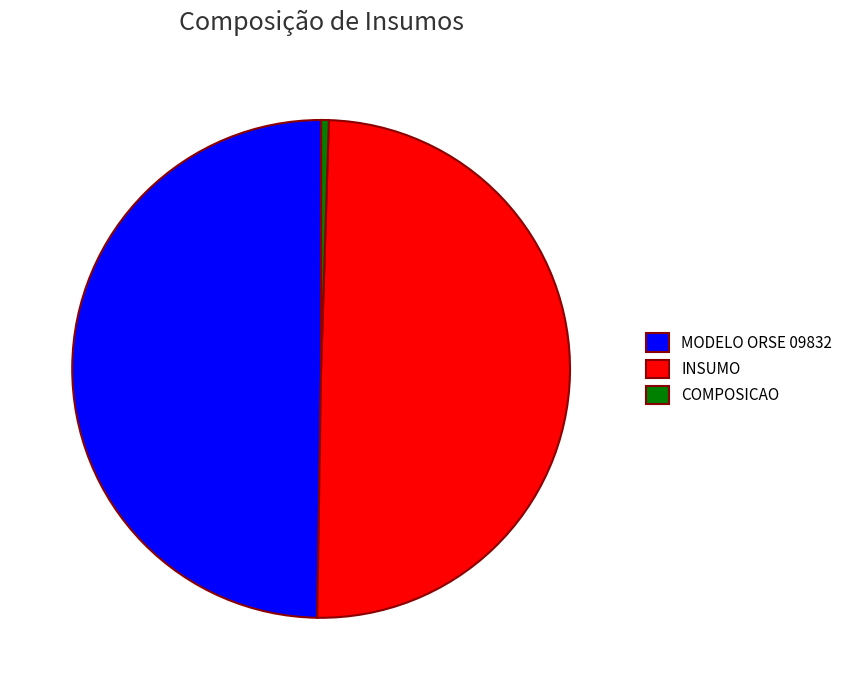

Which slice is the smallest?

COMPOSICAO